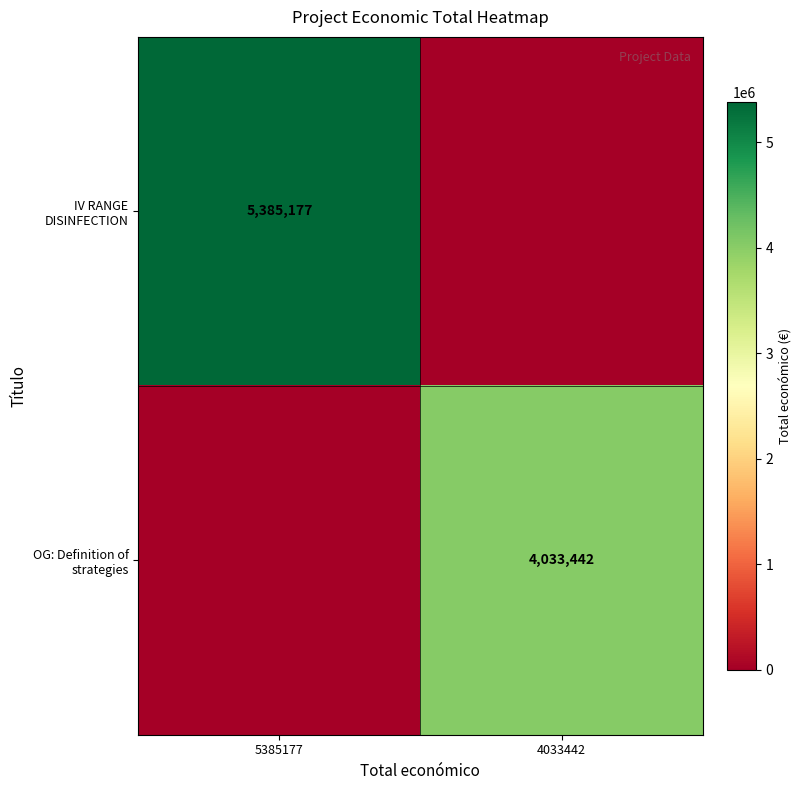

What is the spread (max minus min) of values at 4033442?

4033442